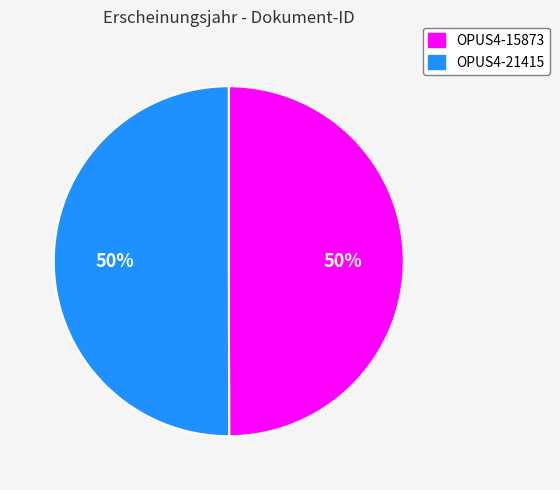

To the nearest percent, what portion does OPUS4-15873 represent?

50%